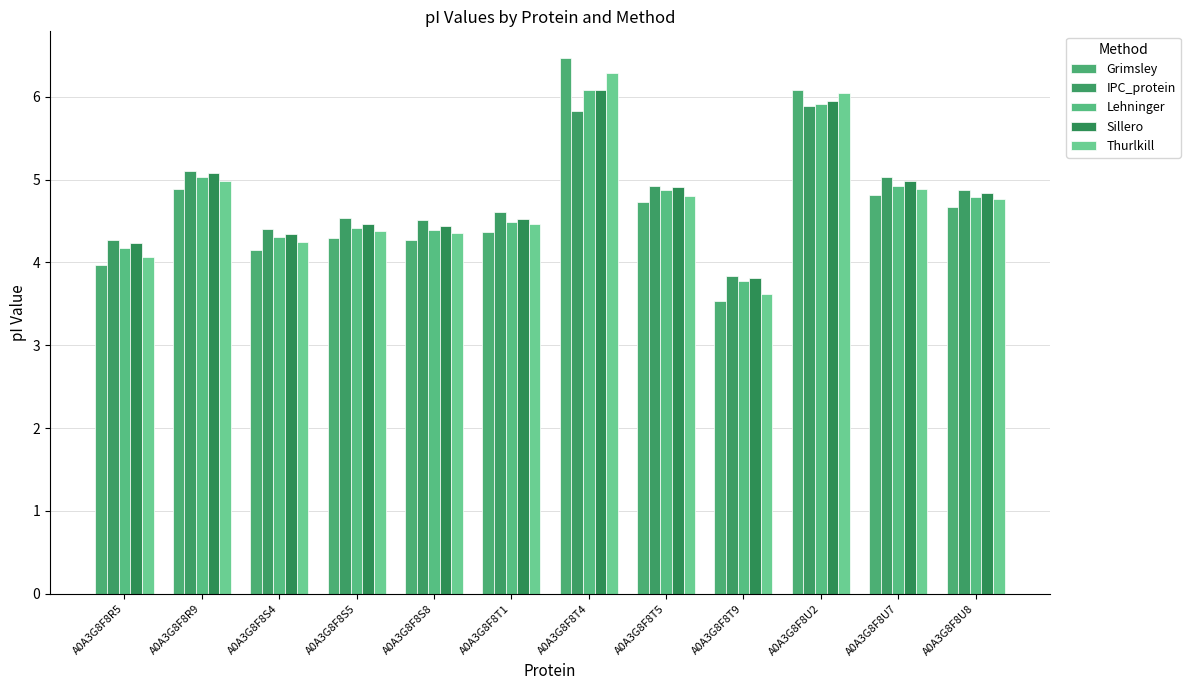

Are the bars grouped side by side (vs. stacked)?

Yes